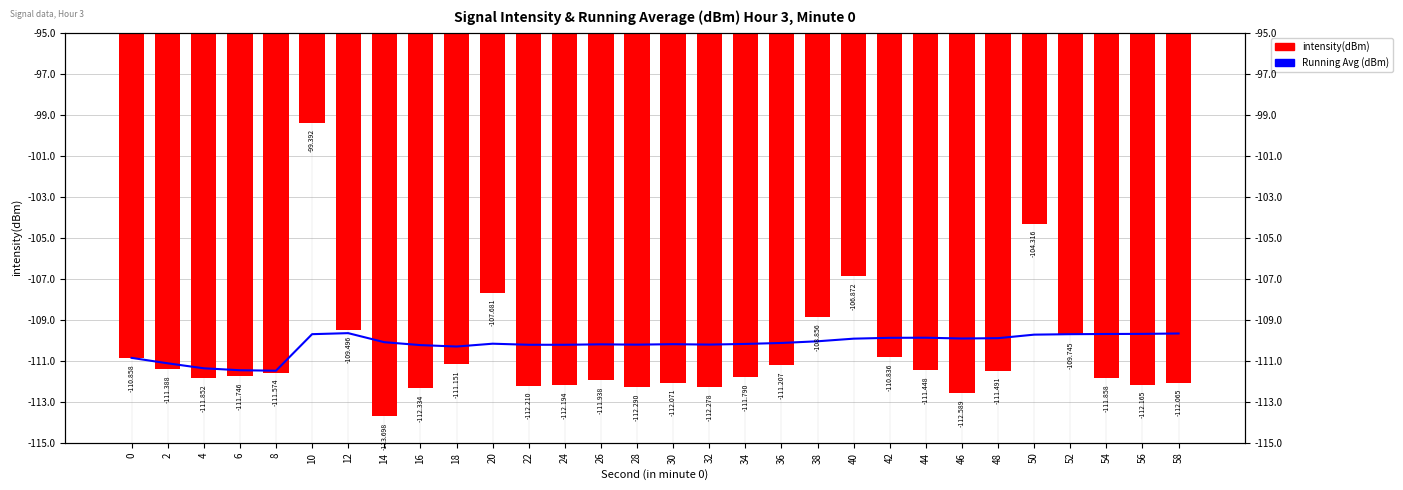

What is the value of the intensity(dBm) bar at the 15th from the left?

-112.3